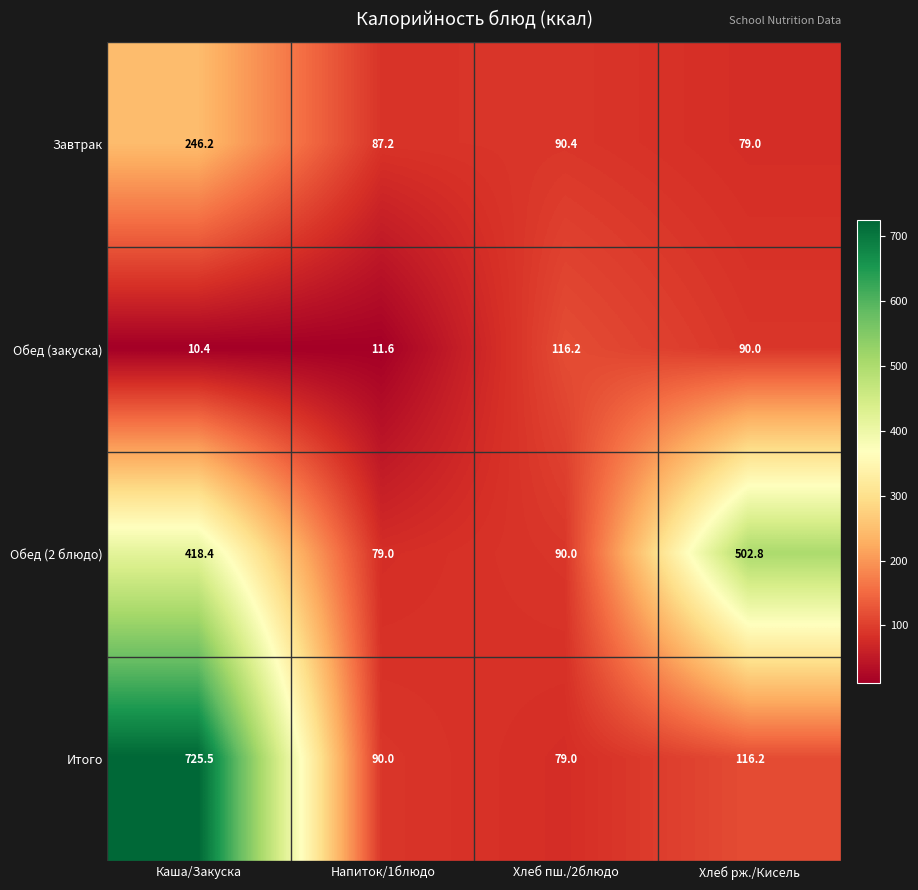

What is the difference between the maximum and minimum values in the Завтрак series?

167.2